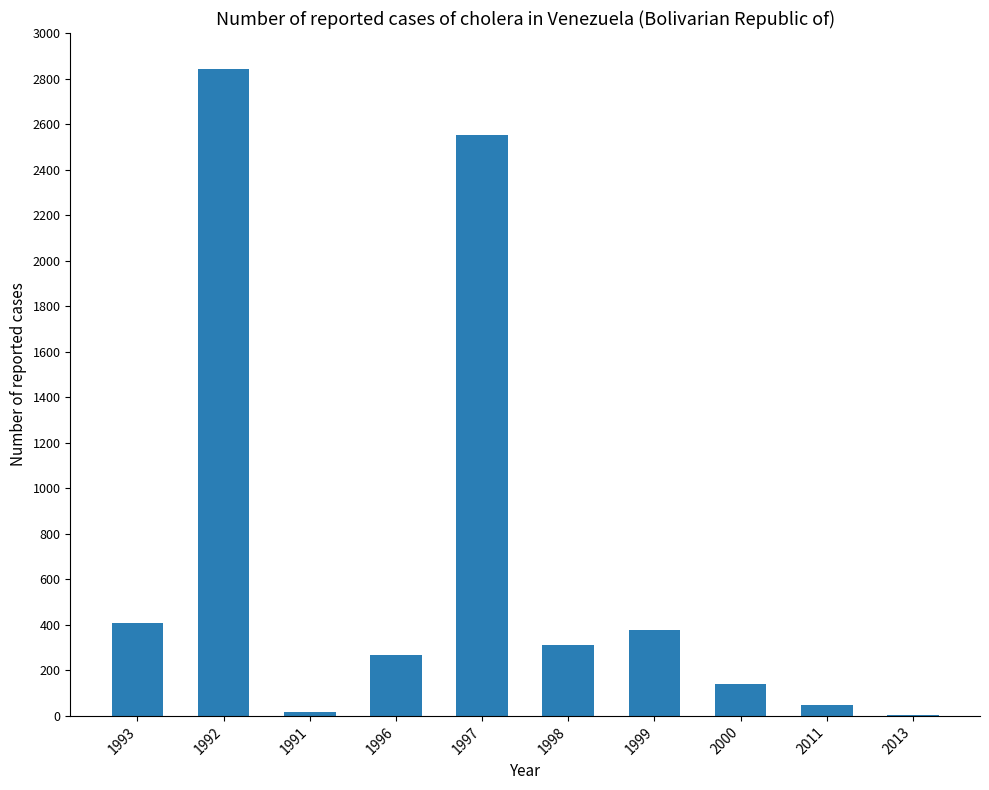

How many data points does each series have?

10